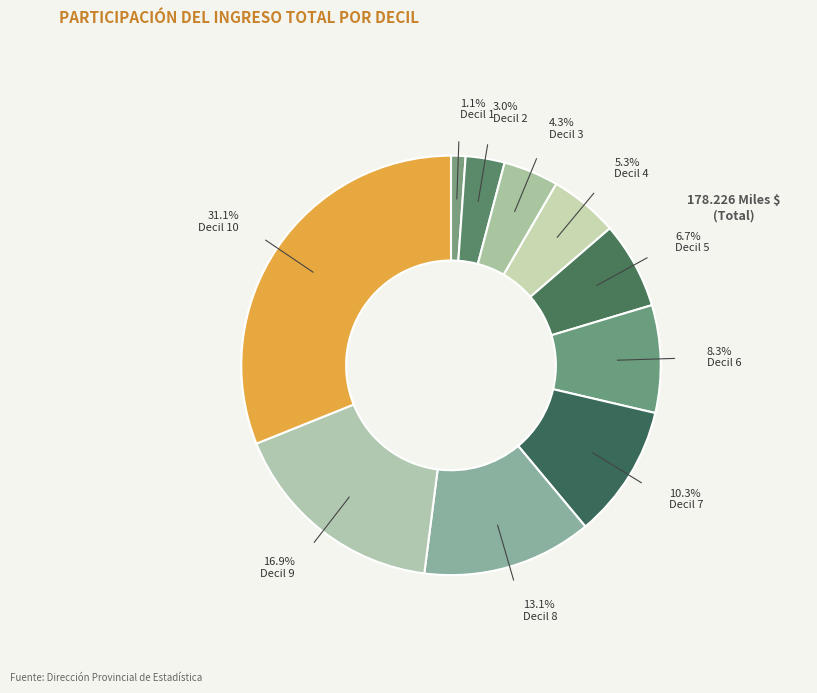

How many slices are in this pie chart?

10